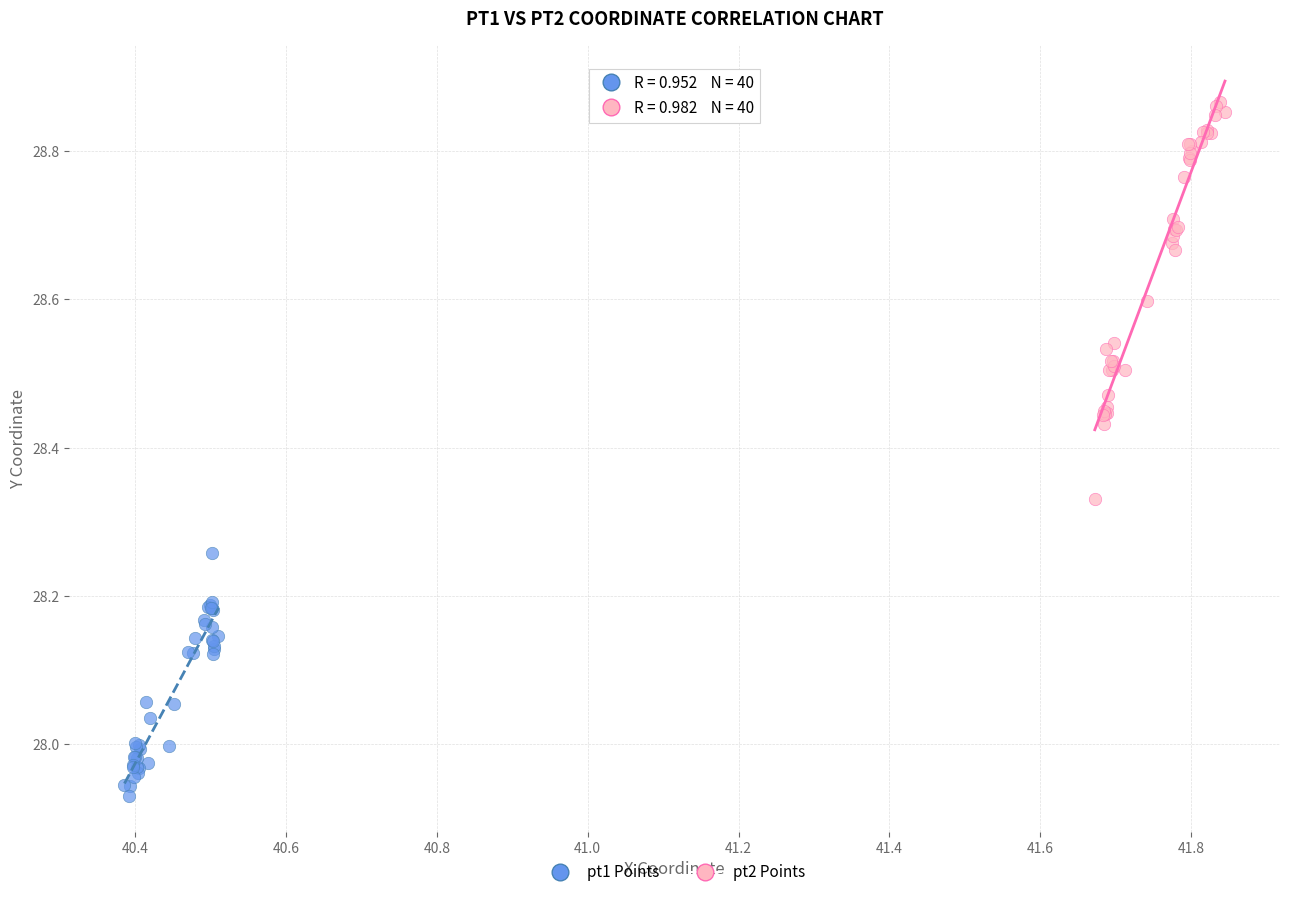

Which series reaches the minimum Y coordinate?

pt1 Points